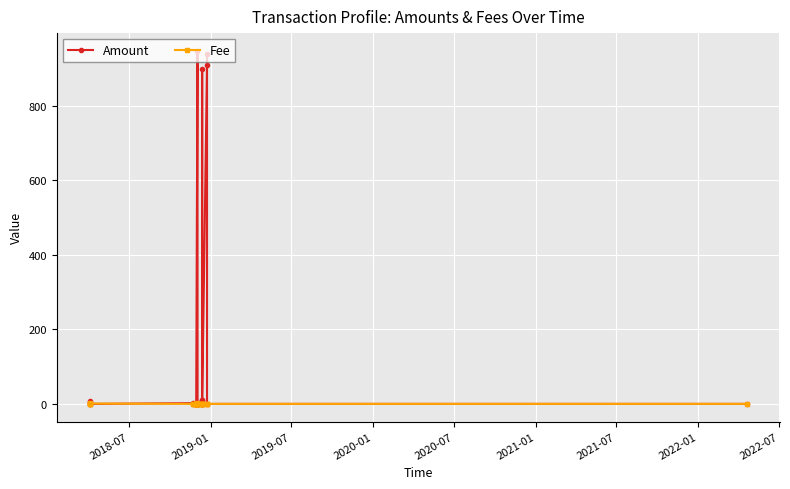

After their last crossing, which series has the higher values: Amount or Fee?

Fee